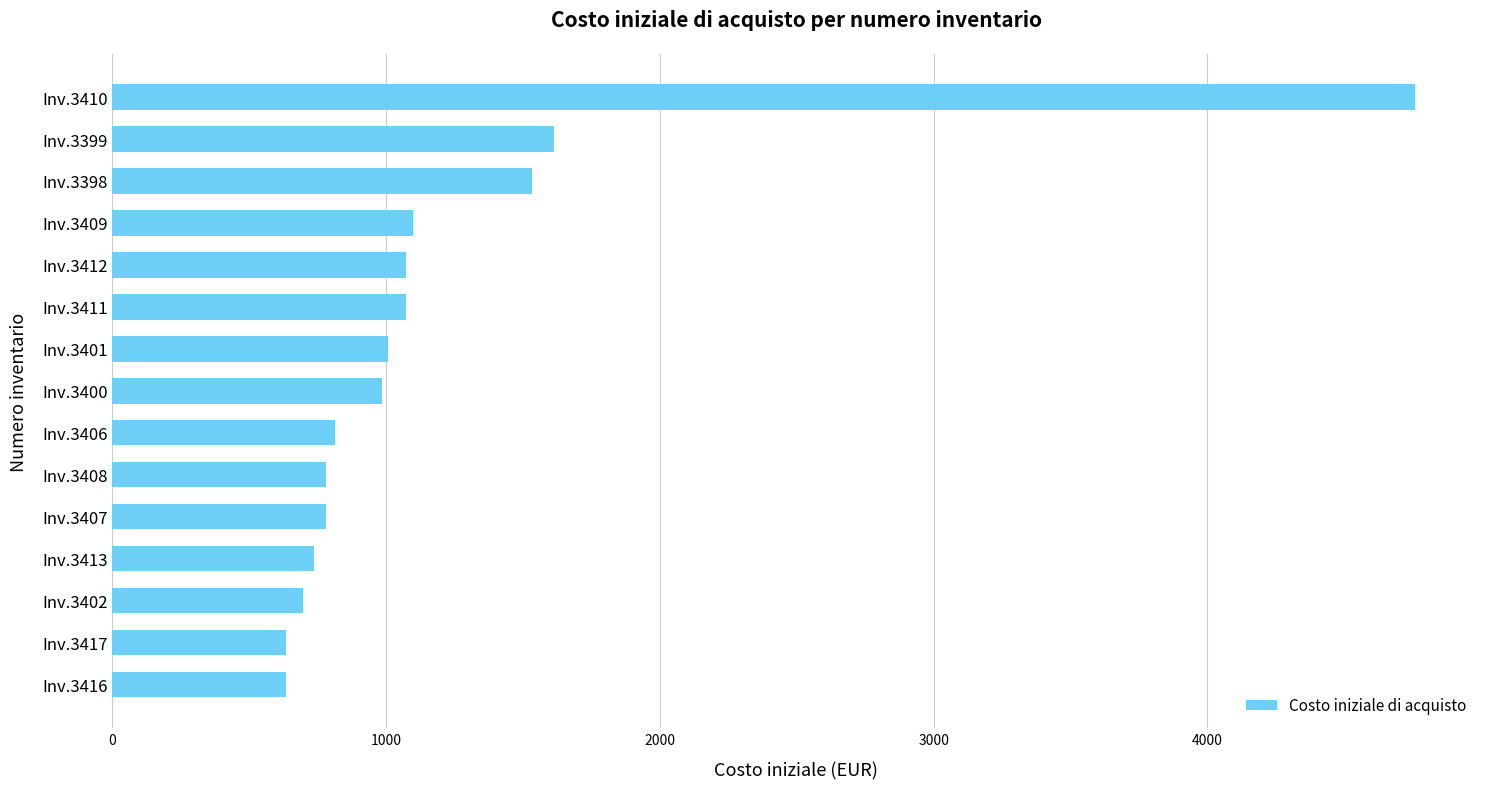

What is the value of the 5th bar from the top?

1073.6